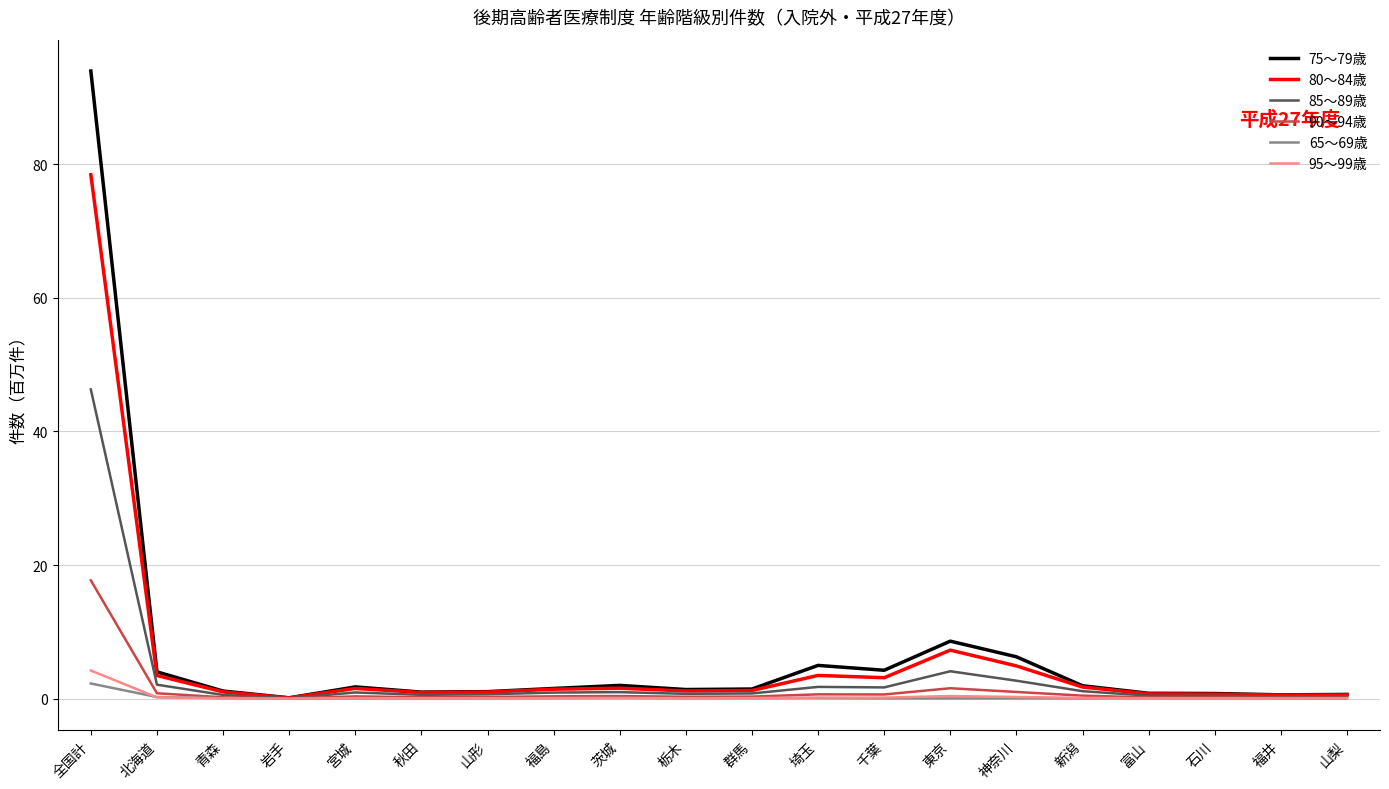

At which category is the sum across all series the highest?

全国計